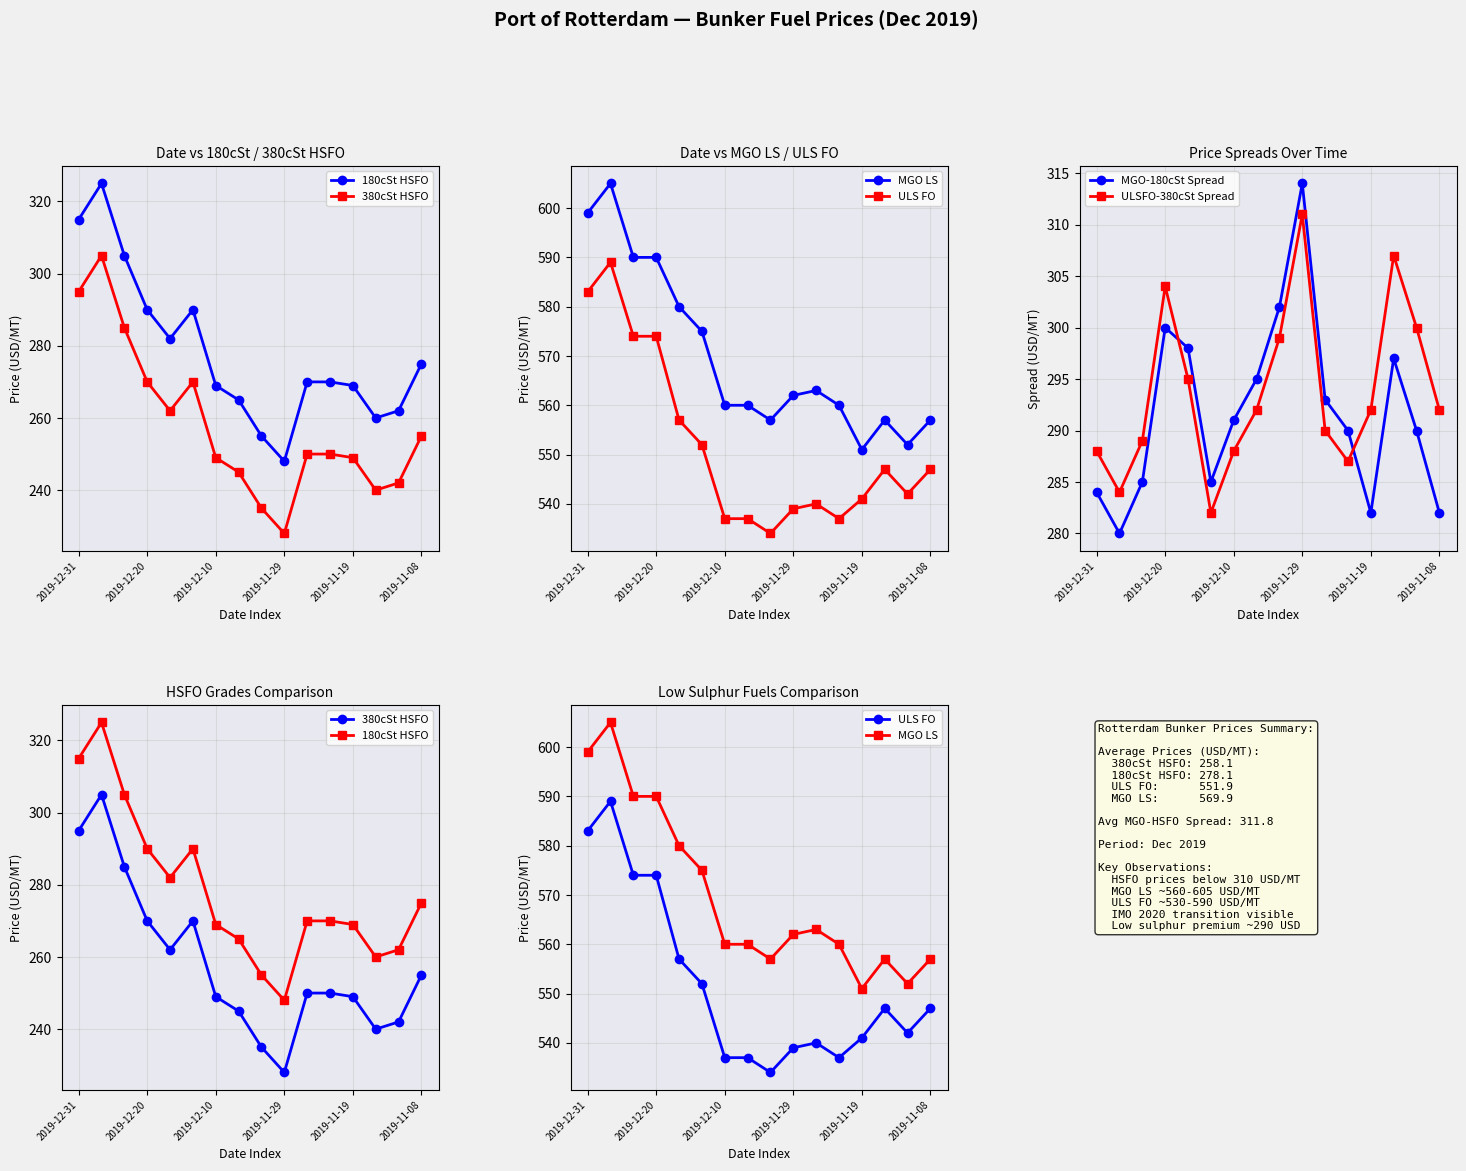

How many lines are shown in the chart?

6